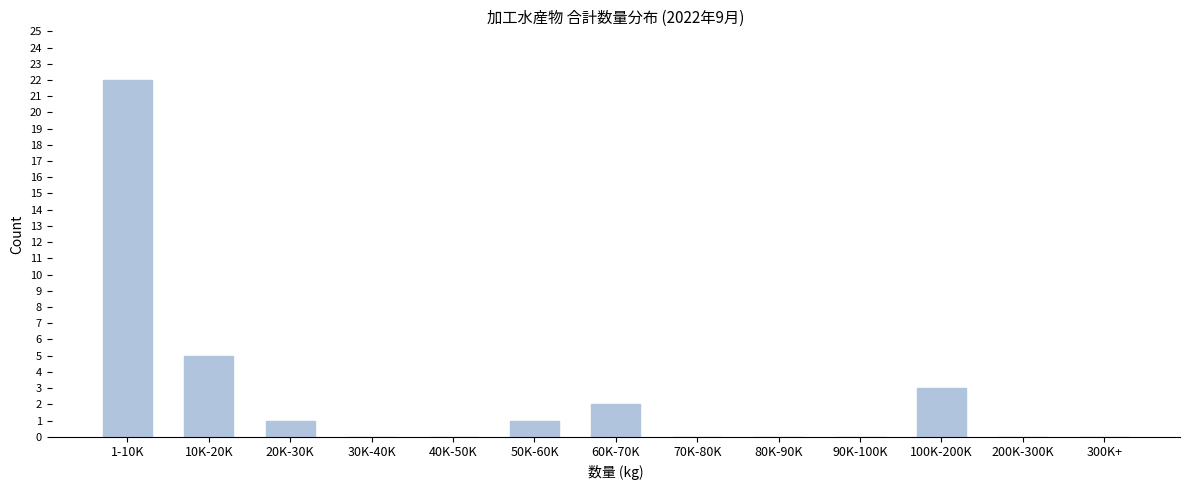

Reading right to left, transcribe all the data shown in this chart.

300K+=0	200K-300K=0	100K-200K=3	90K-100K=0	80K-90K=0	70K-80K=0	60K-70K=2	50K-60K=1	40K-50K=0	30K-40K=0	20K-30K=1	10K-20K=5	1-10K=22